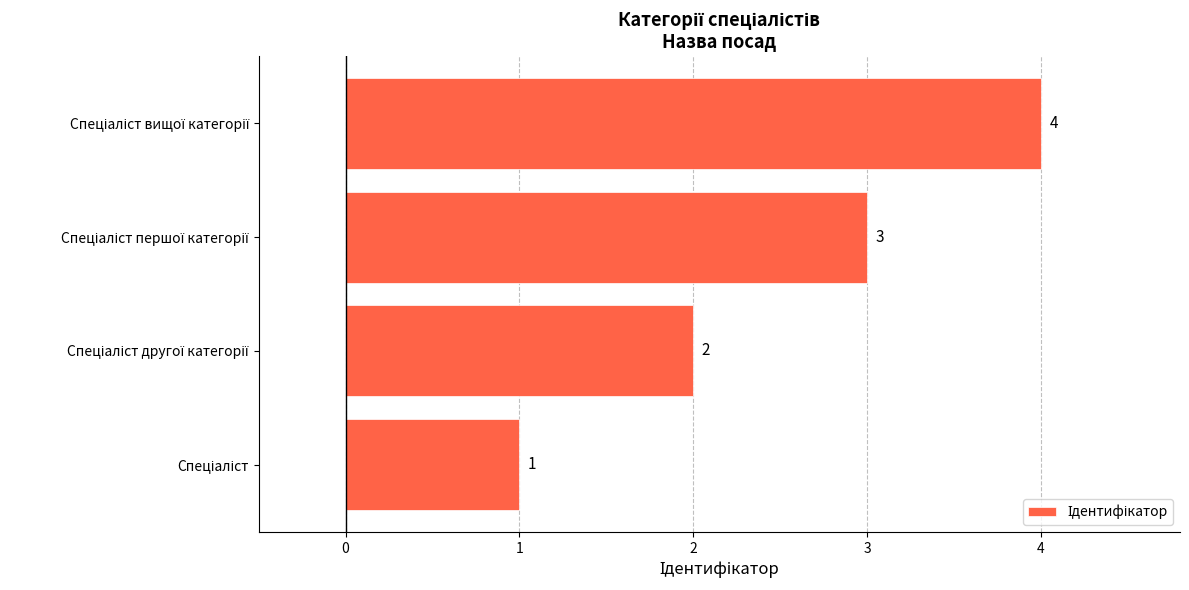

What is the difference between the maximum and minimum values?

3